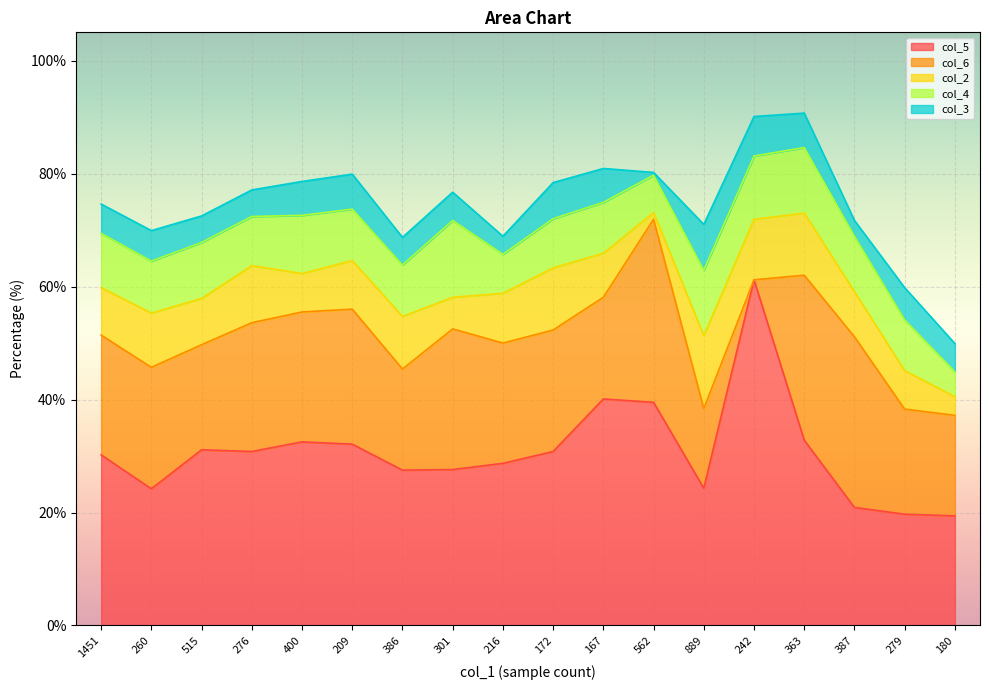

What is the label of the 15th point from the right?

276